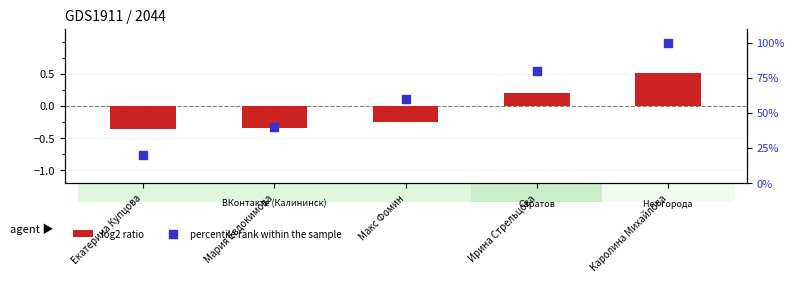

Which series has the largest total across all categories?

percentile rank within the sample